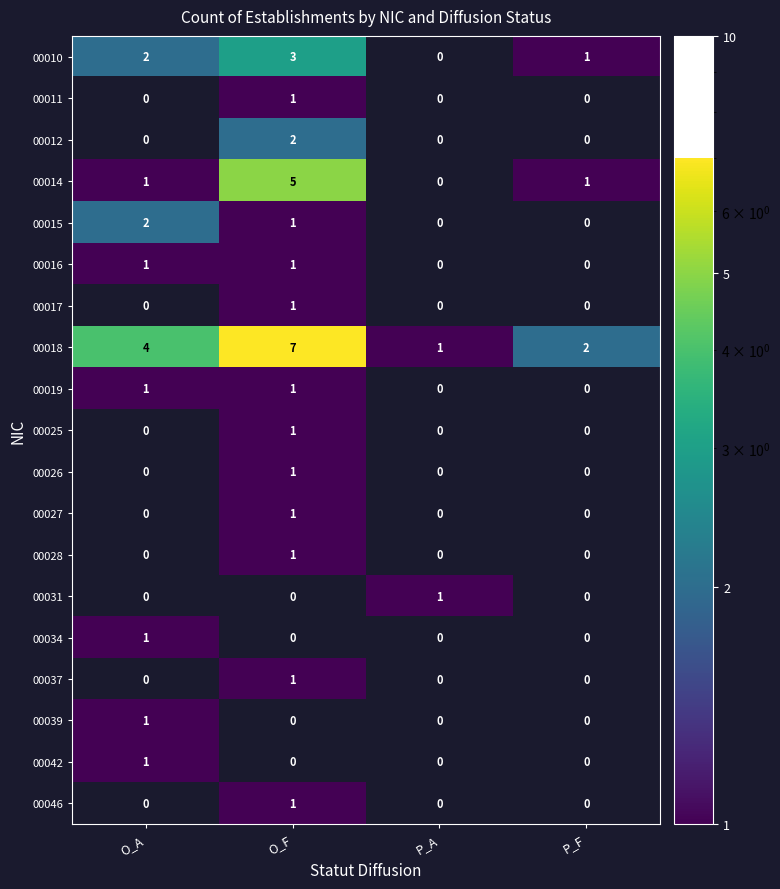

At which label is 00018 closest to 4?

O_A